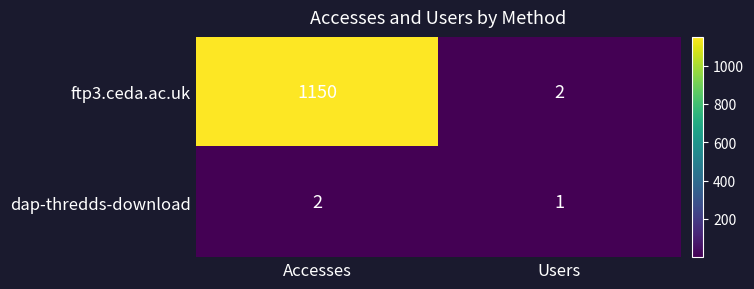

What is the sum of the dap-thredds-download values at Users and Accesses?

3